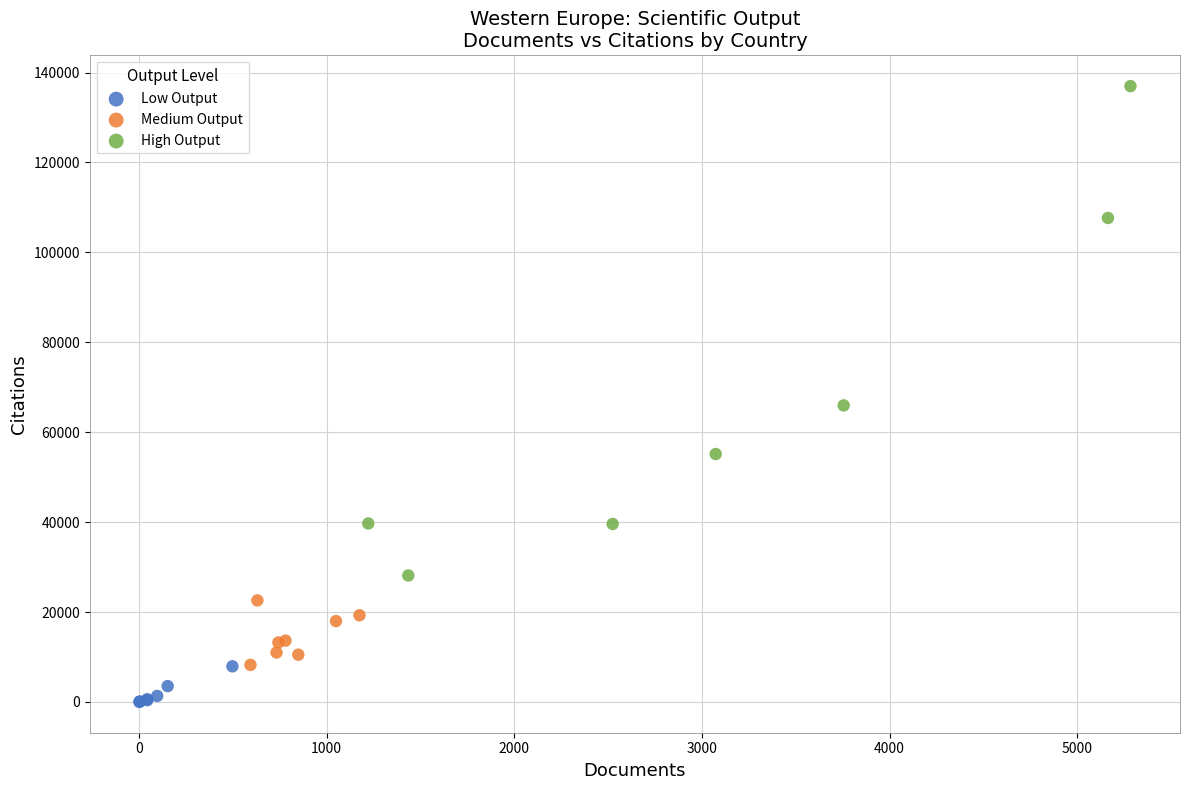

Which series has the widest spread of Y values?

High Output